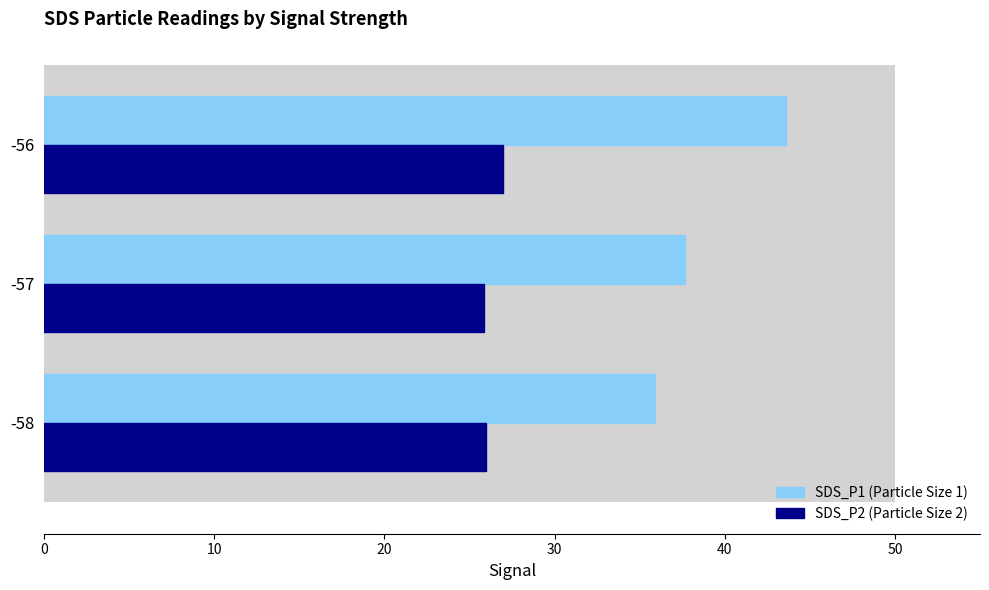

Reading left to right, list all the values displayed in this chart.

SDS_P1 (Particle Size 1): 35.9	37.7	43.6
SDS_P2 (Particle Size 2): 26.0	25.9	27.0